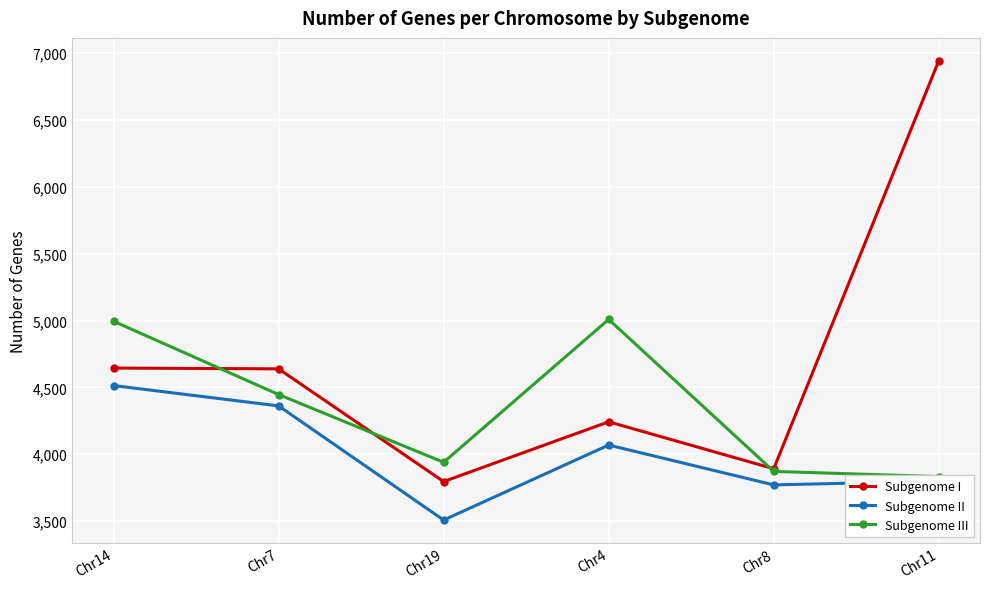

What is the label of the 3rd point from the left?

Chr19